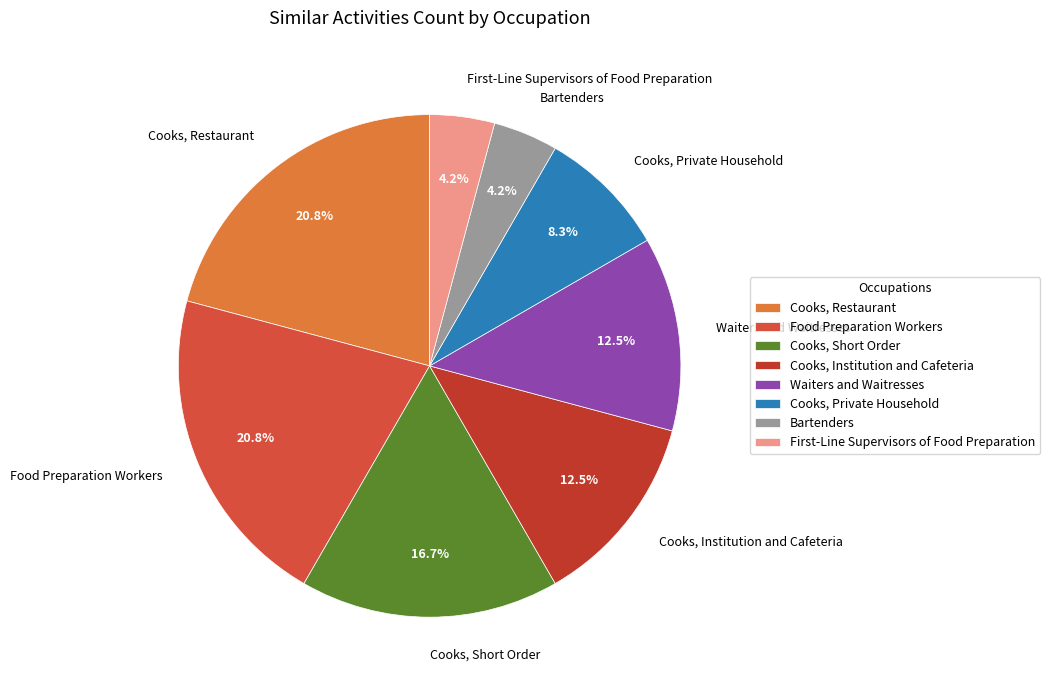

To the nearest percent, what portion does Cooks, Short Order represent?

17%